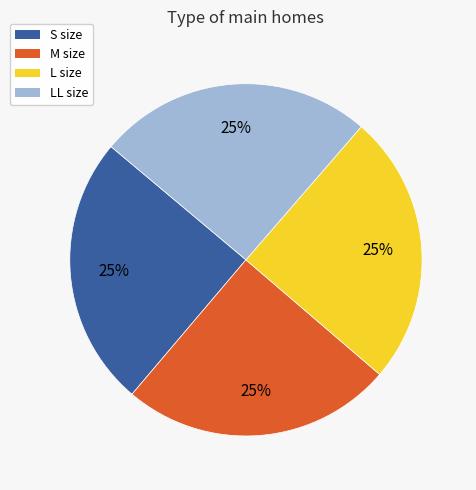

Is there a majority slice in this chart?

No